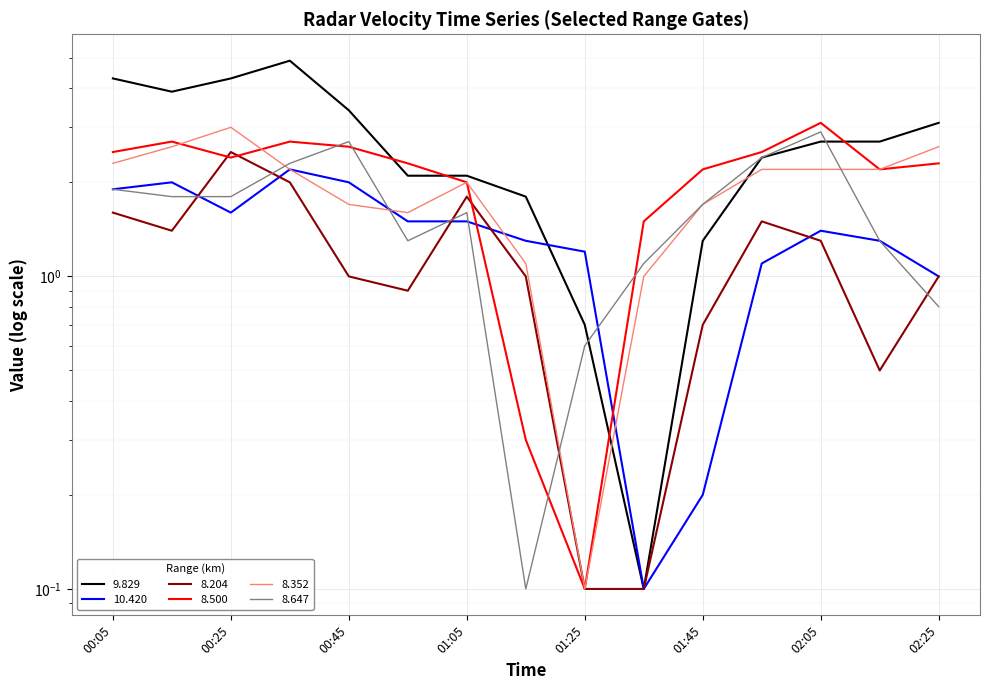

What is the approximate value of 9.829 at 00:45?

3.4